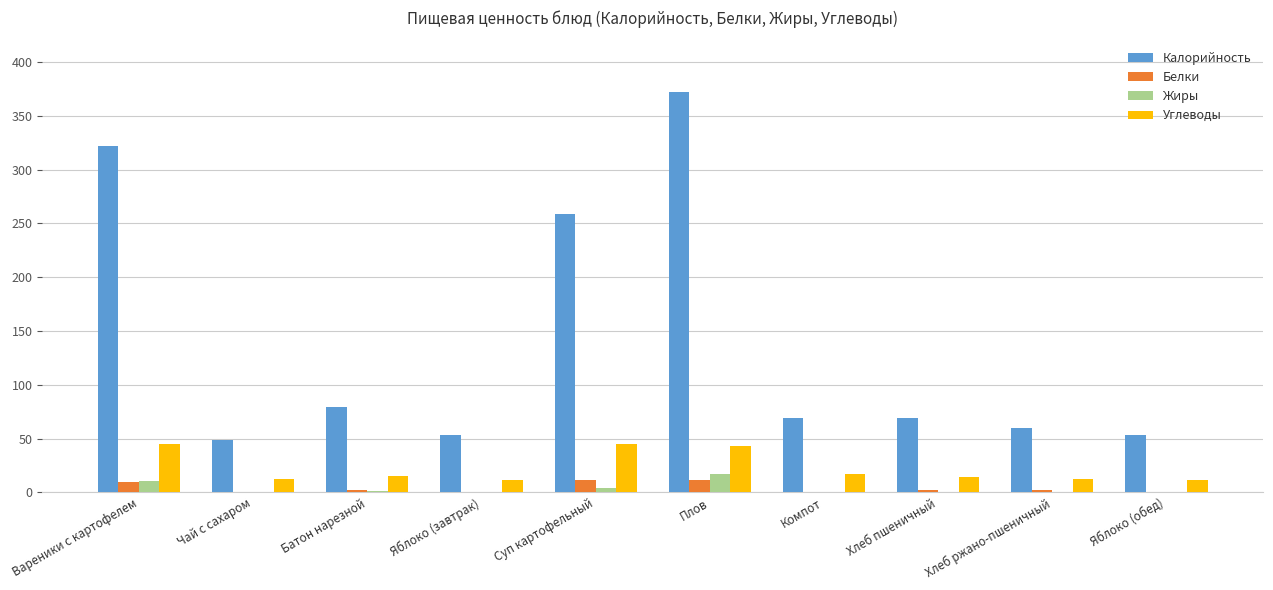

The Калорийность series shows 79.5 at Батон нарезной. True or false?

True